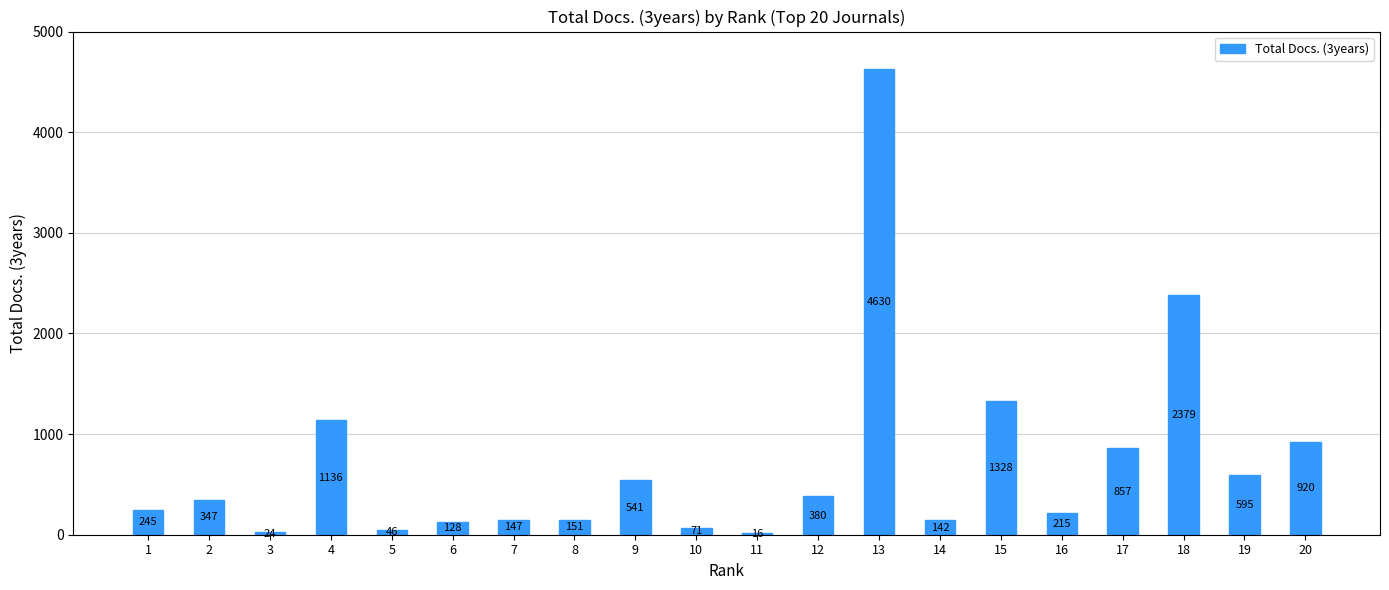

Which has a higher value, 7 or 18?

18